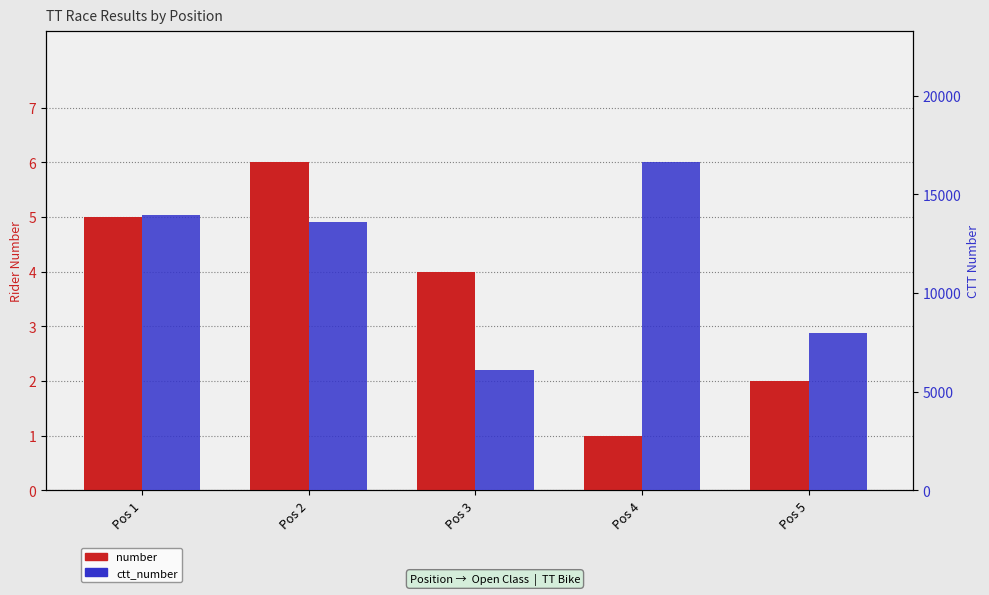

What is the total value across all series at Pos 5?

7976